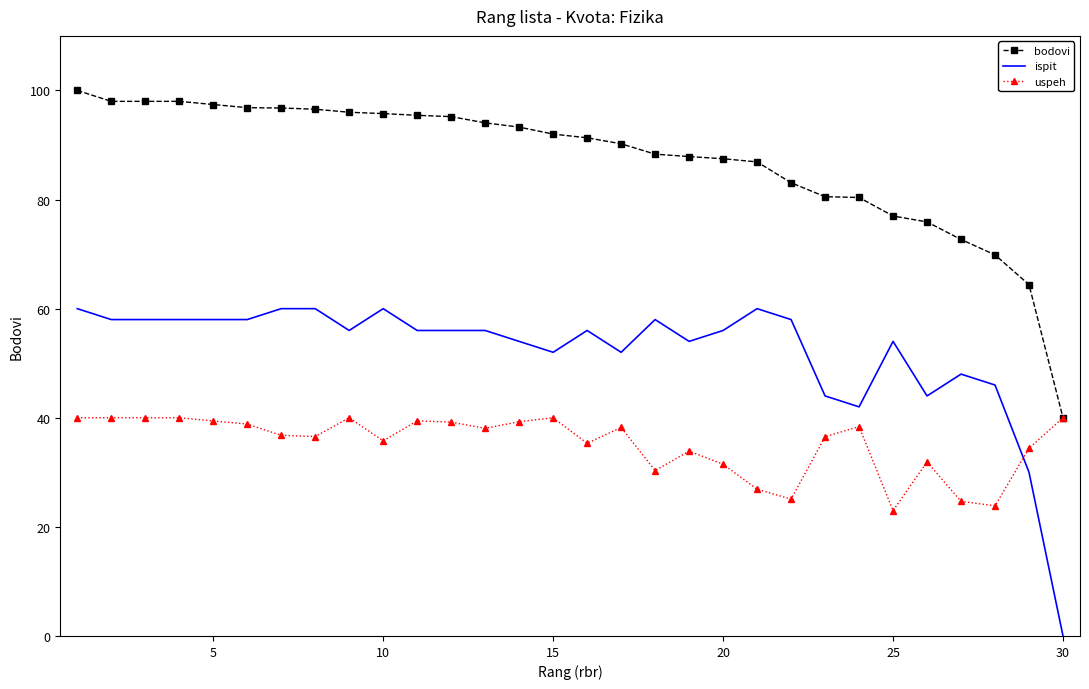

List the series in order of their overall mean, highest first.

bodovi, ispit, uspeh